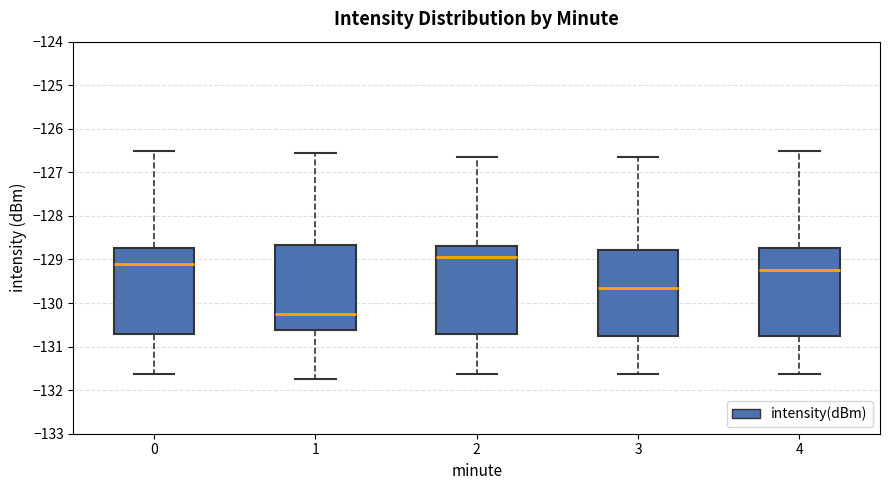

Where does the lower whisker of the box at x = 0 end on the y-axis? The values are not printed on the chart, so give them approximately, as read against the axis.

-131.6